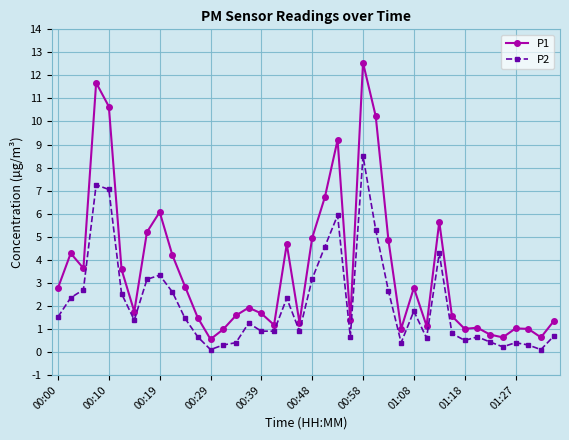

True or false: P2 has more than 2 points higher than both neighbors.

True